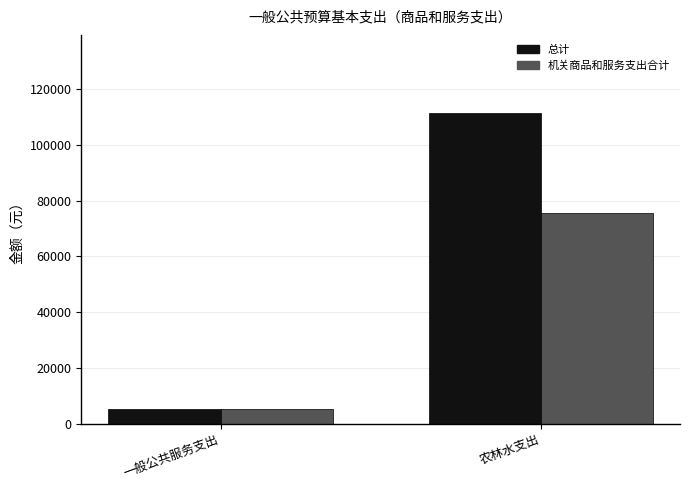

Is it true that 机关商品和服务支出合计 equals 75469.4 at 农林水支出?

True